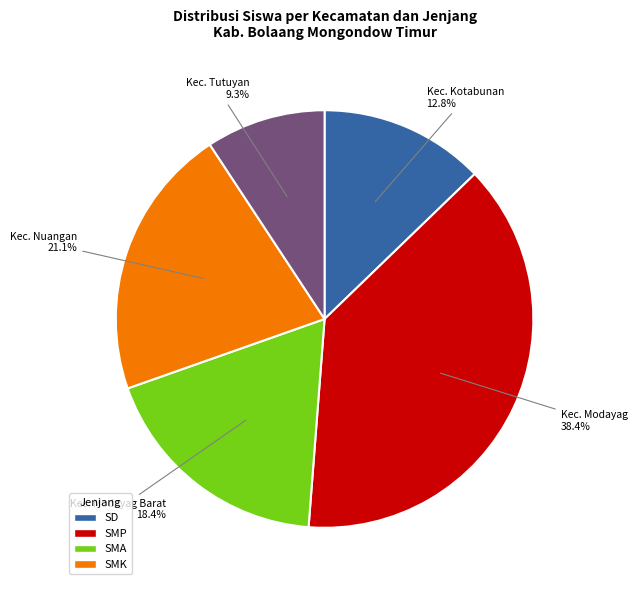

Is there a majority slice in this chart?

No